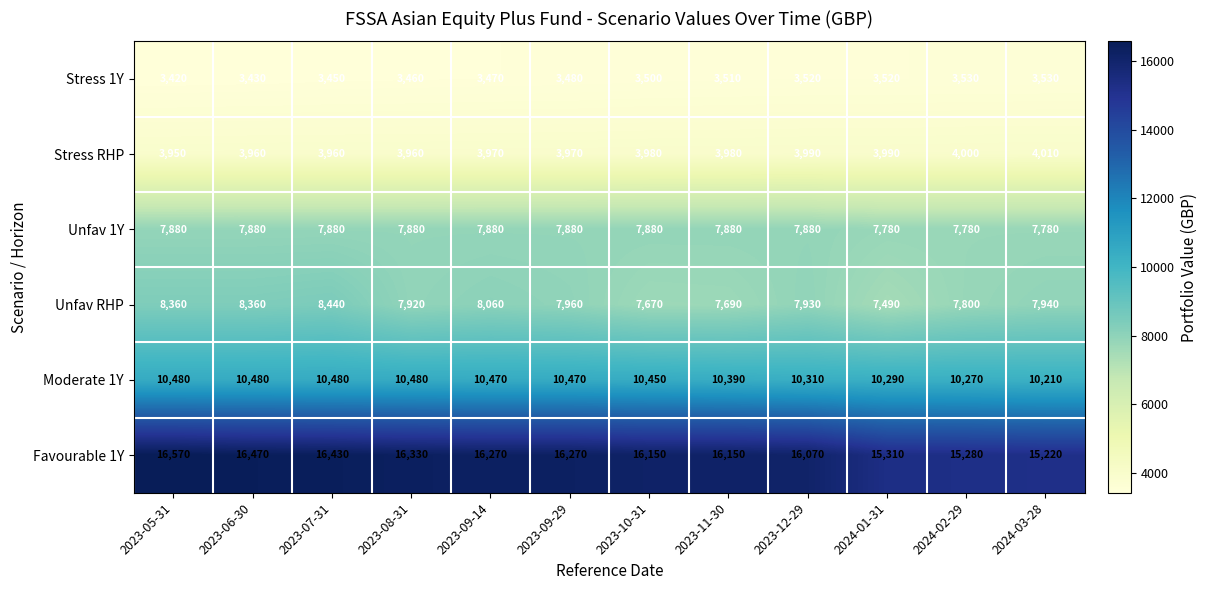

The value of Stress 1Y at 2023-06-30 is 5734. True or false?

False